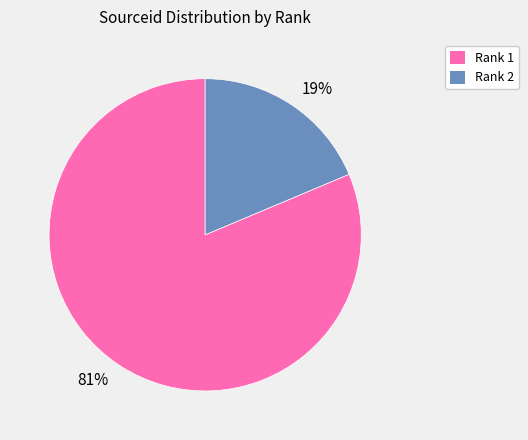

What is the largest slice in the pie chart?

Rank 1